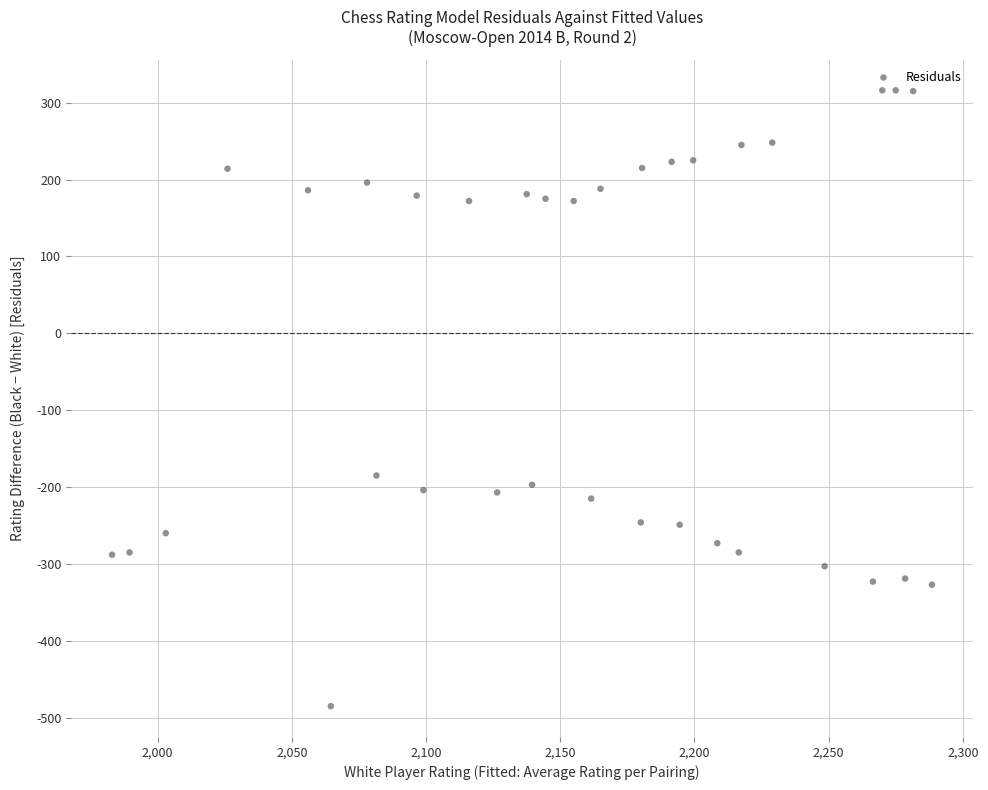

What is the range of Y values (max minus min)?

801